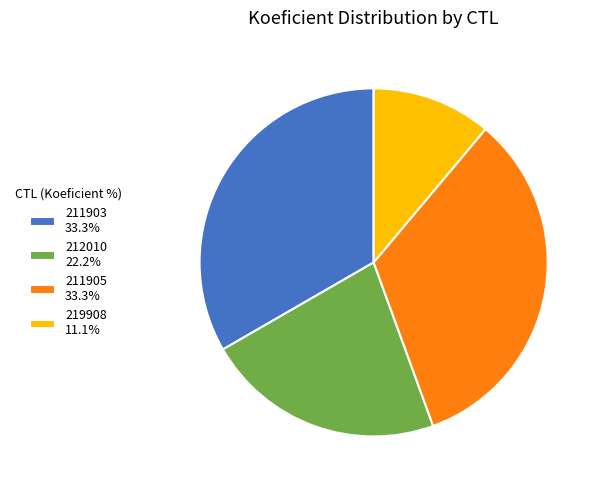

Is 211903 the majority of the pie?

No